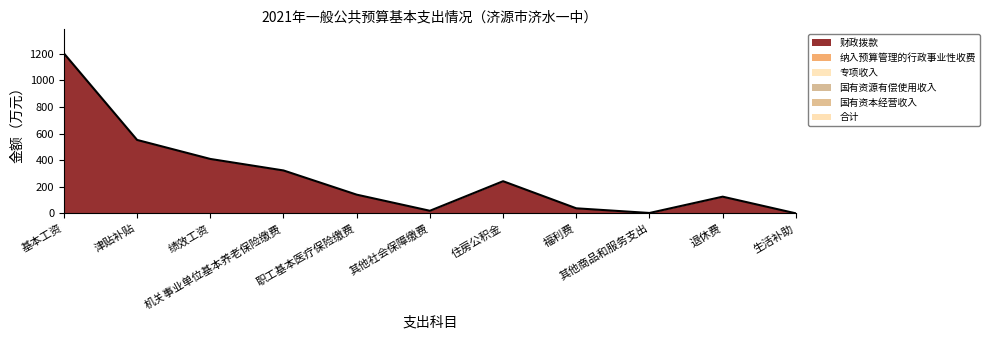

Does the chart display data point markers on the line(s)?

No